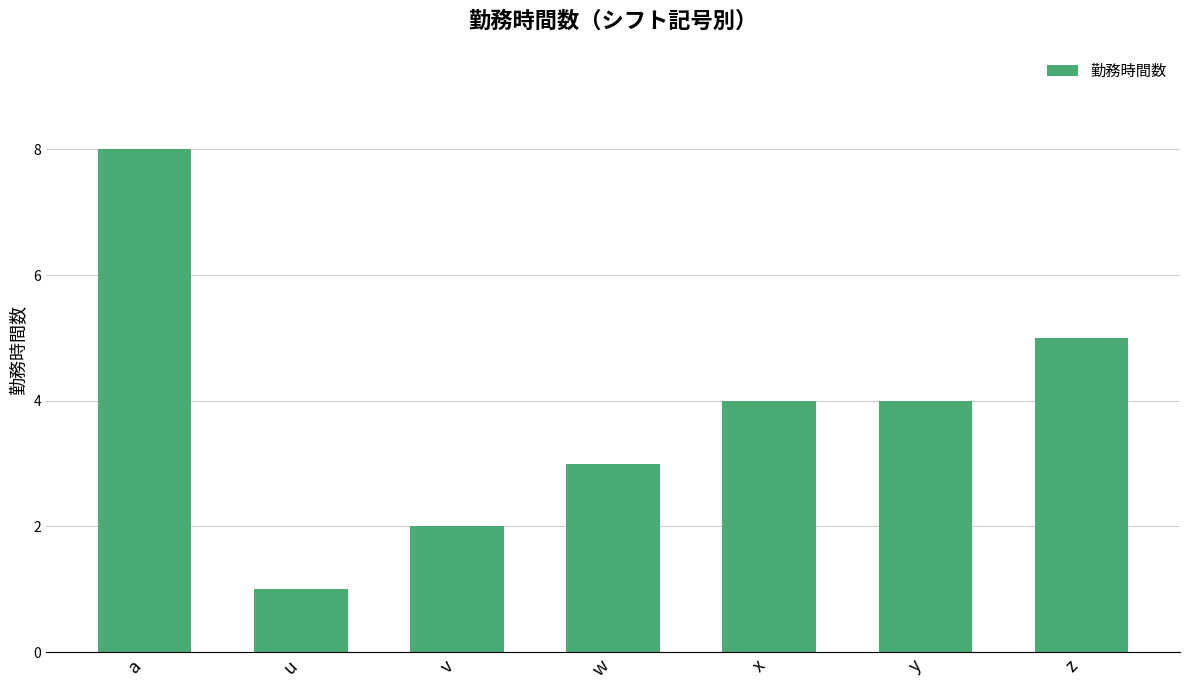

What is the label of the 5th bar from the left?

x